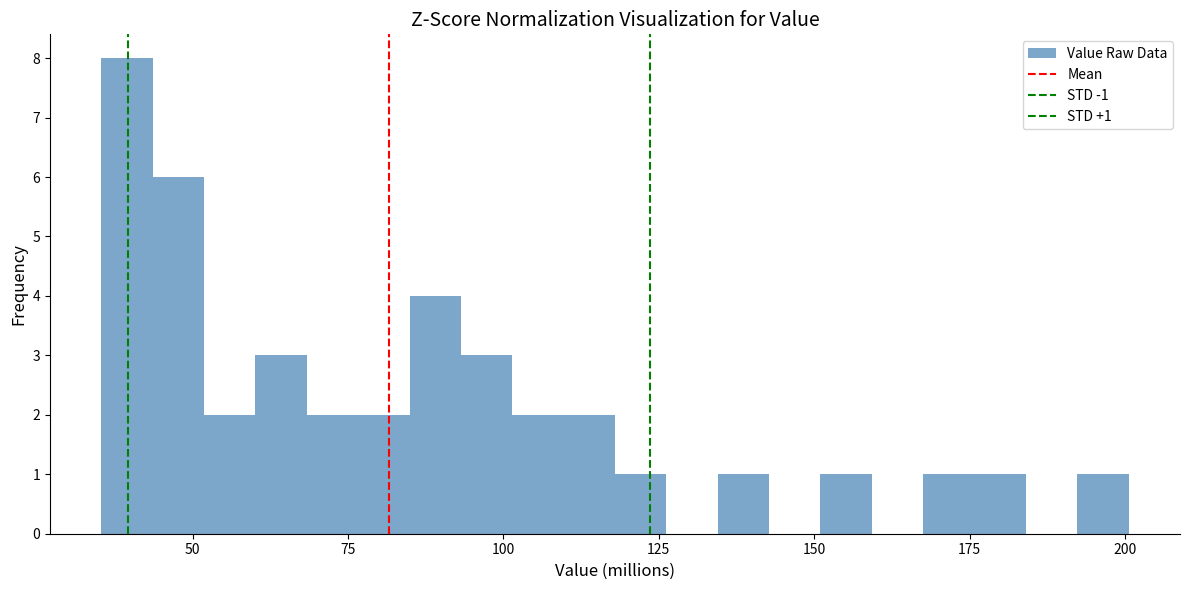

Around what value on the x-axis is the tallest bar? Give the approximate position of its centre, as read against the axis.

40